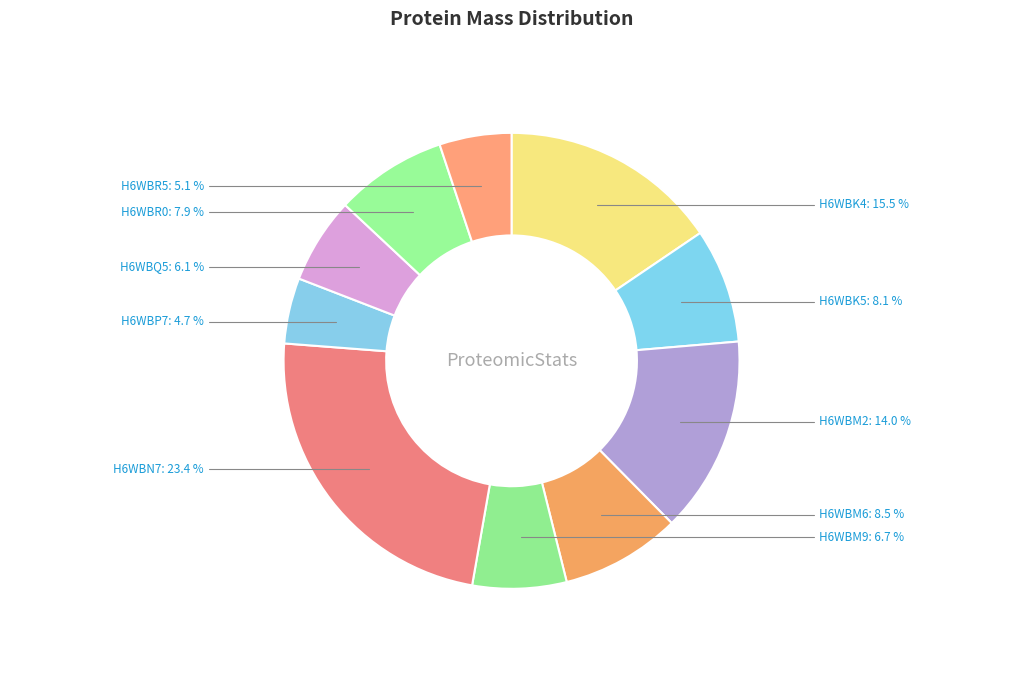

To the nearest percent, what is the difference between the largest and smallest slice percentages?

19%